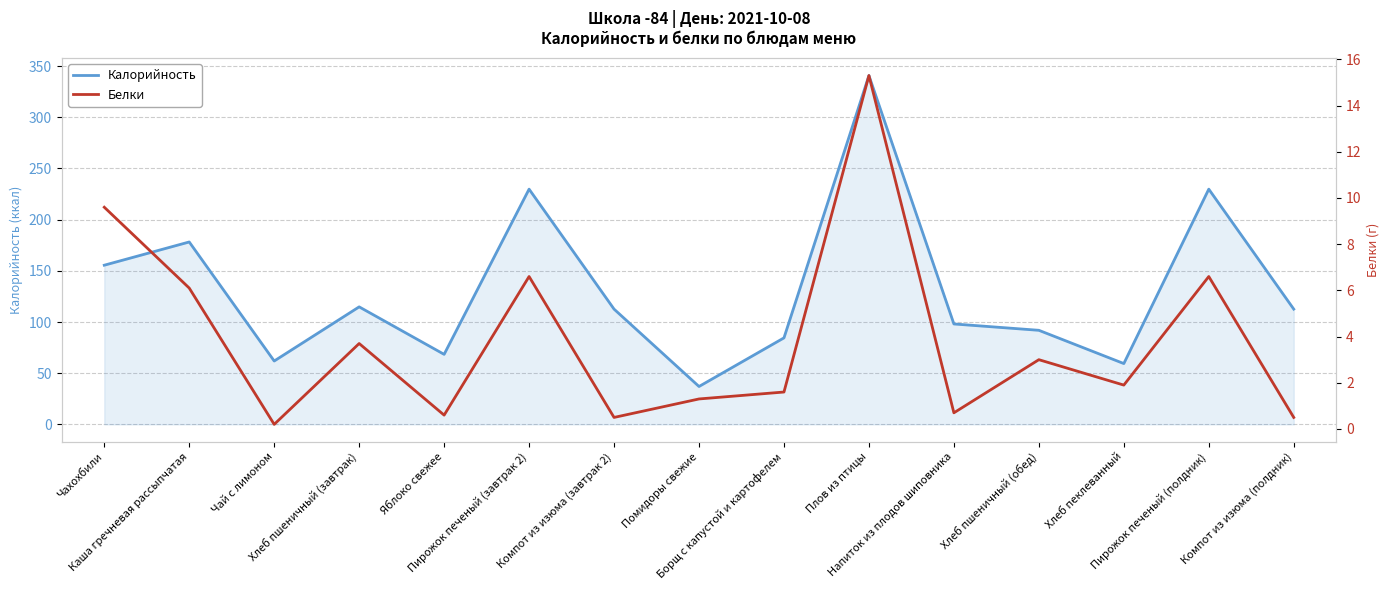

At which category does Калорийность reach its first local peak?

Каша гречневая рассыпчатая